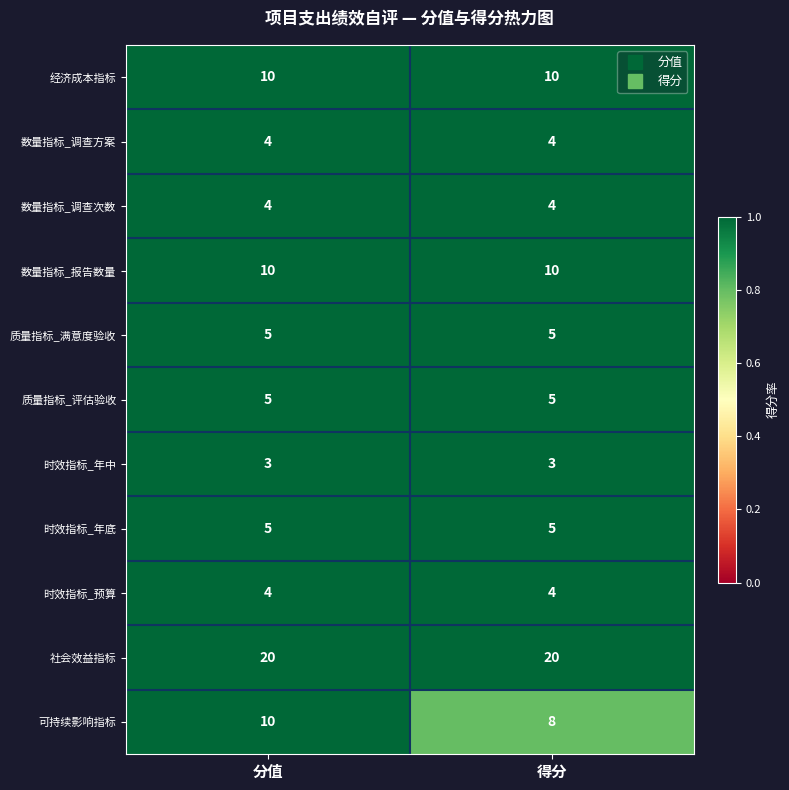

What is the highest value of the 可持续影响指标 series?

10